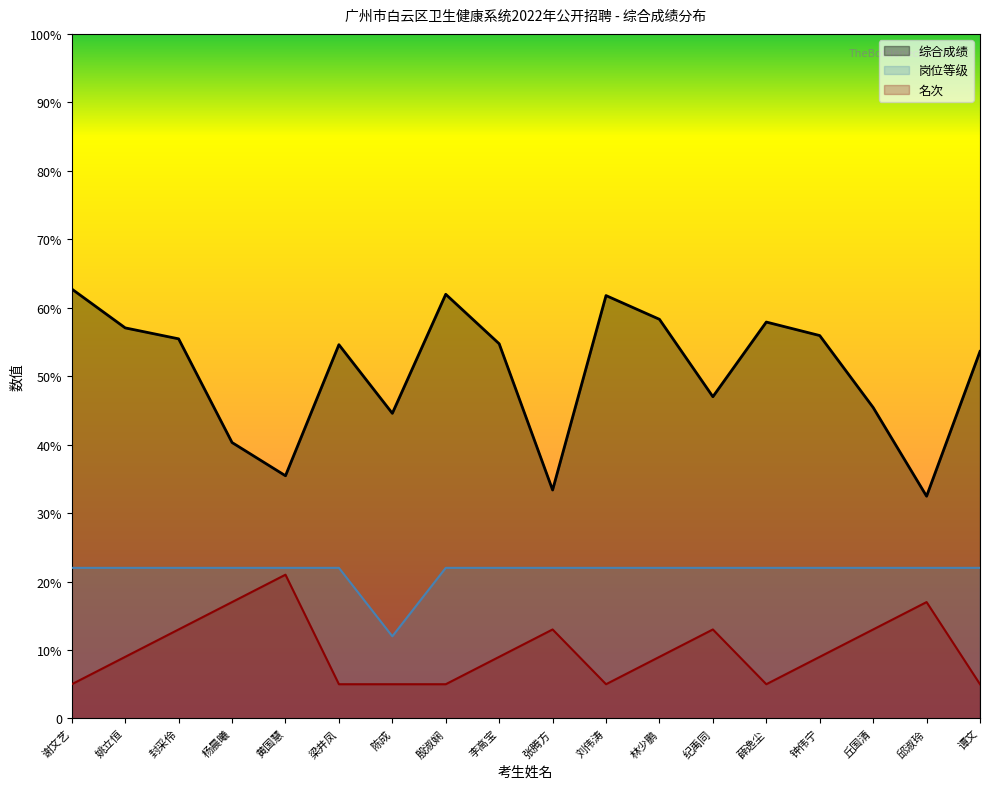

Does the chart have visible grid lines?

No